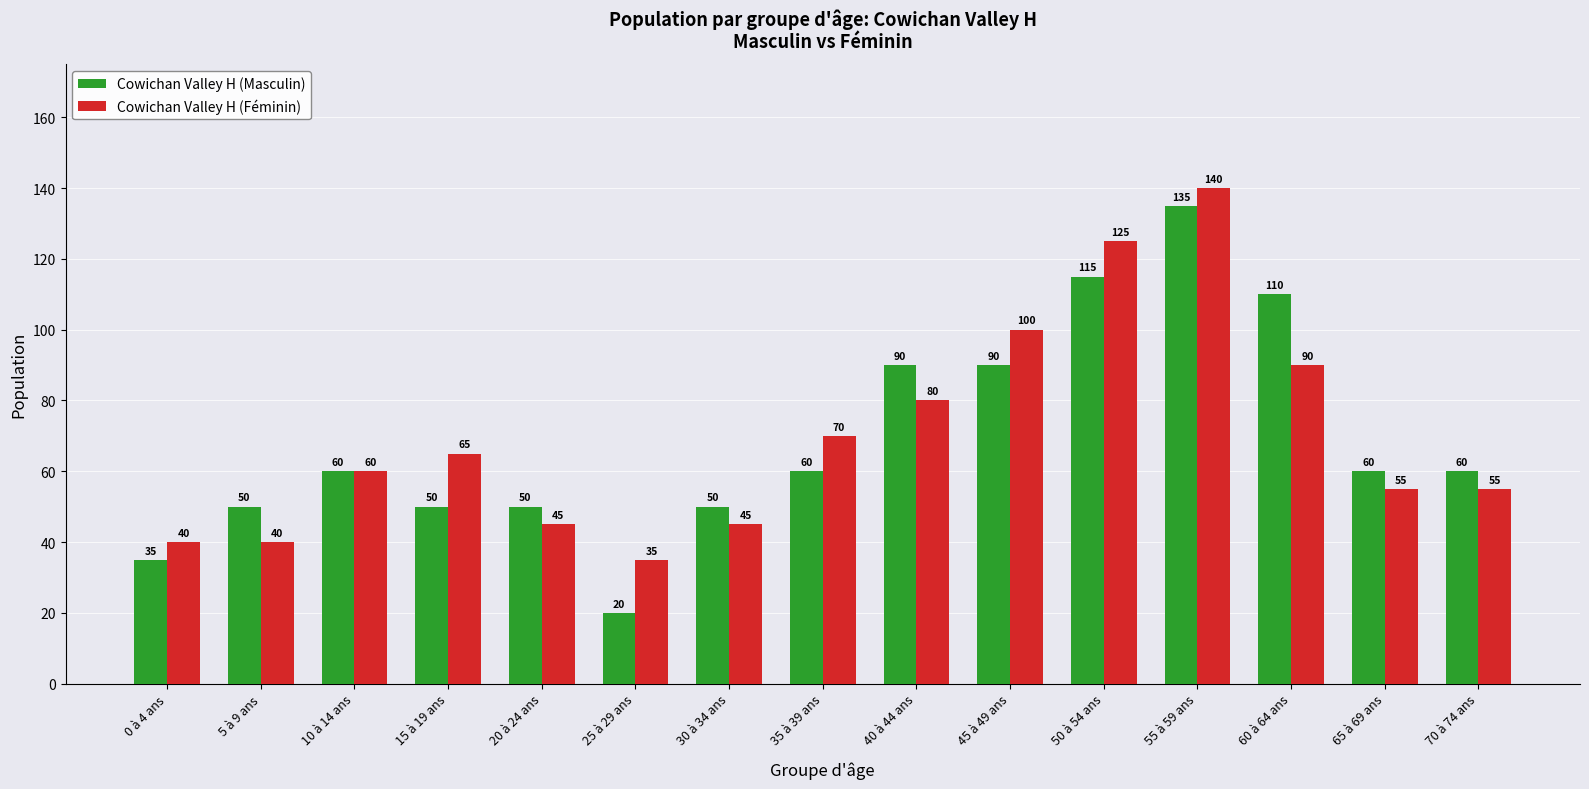

Which series has the largest range (max minus min)?

Cowichan Valley H (Masculin)